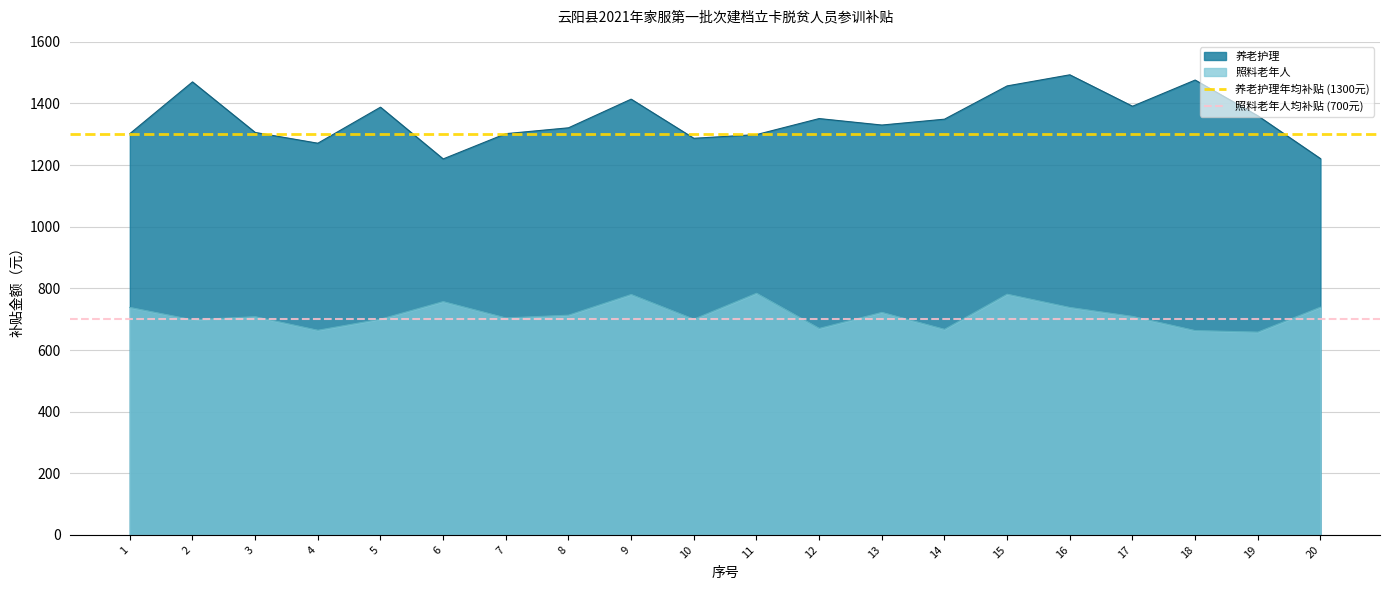

The value of 照料老年人 at 1 is 738. True or false?

True